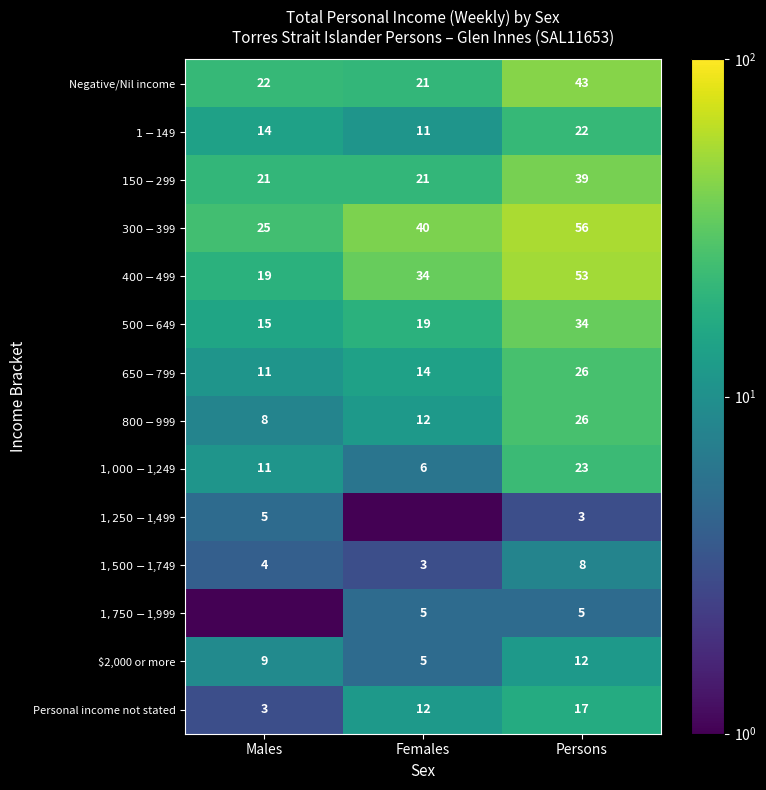

Is it true that $2,000 or more equals 9.0 at Males?

True